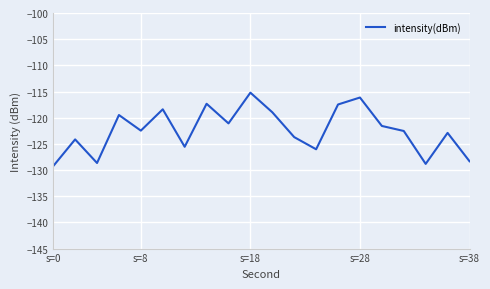

What is the greatest value displayed?

-115.2